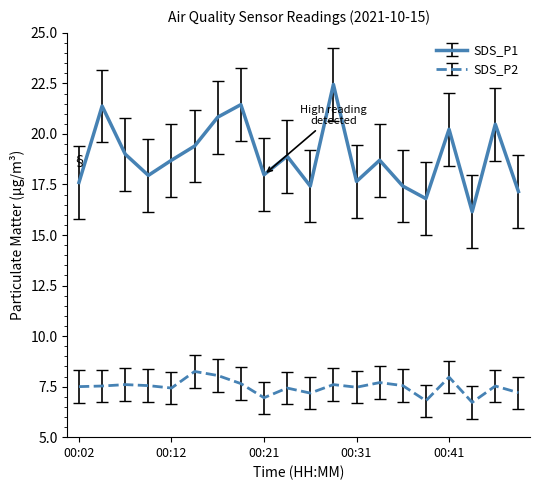

What is the difference between the maximum and minimum values in the SDS_P2 series?

1.5